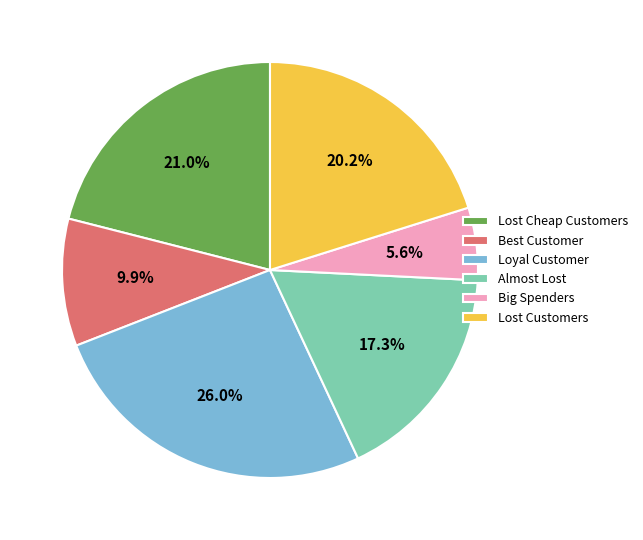

Is the sum of Lost Customers and Big Spenders greater than half?

No